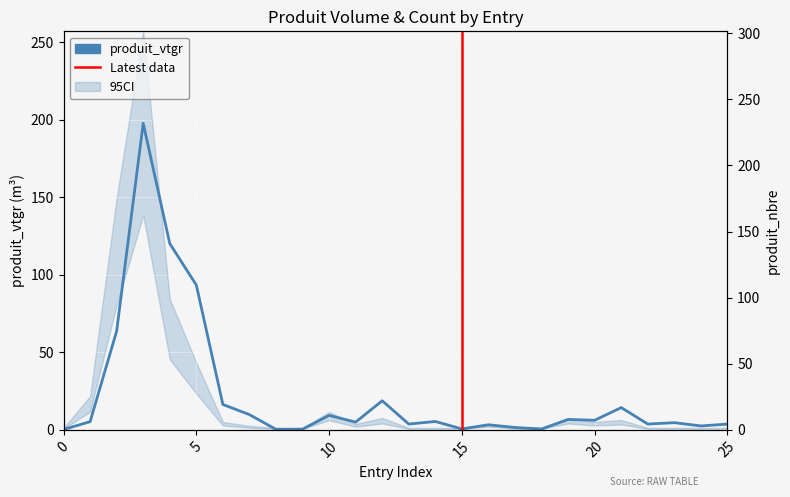

Is it true that the value at 11 is 7.9?

False